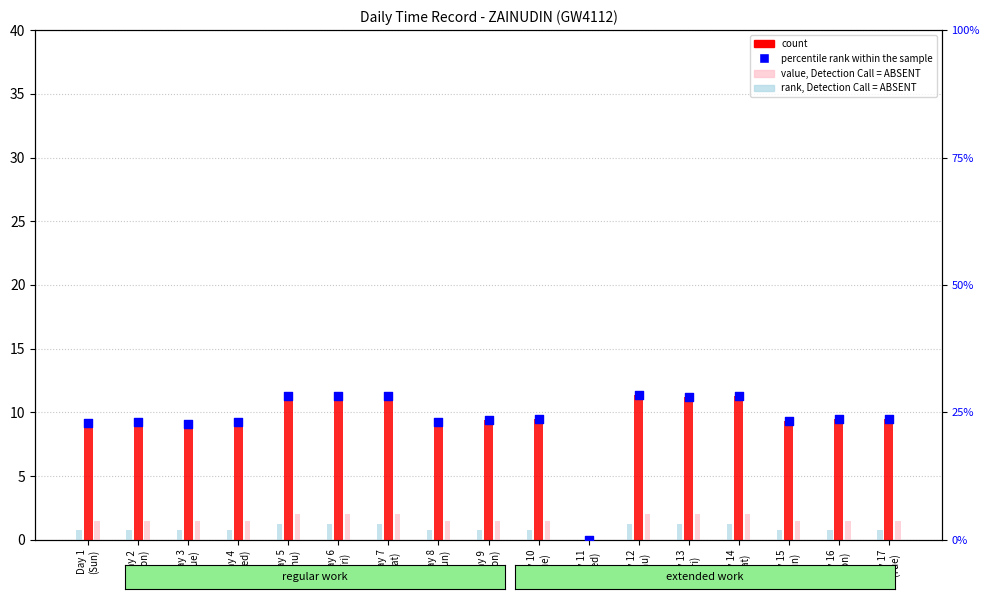

What are all the series names shown in the legend?

count, value, Detection Call = ABSENT, rank, Detection Call = ABSENT, percentile rank within the sample